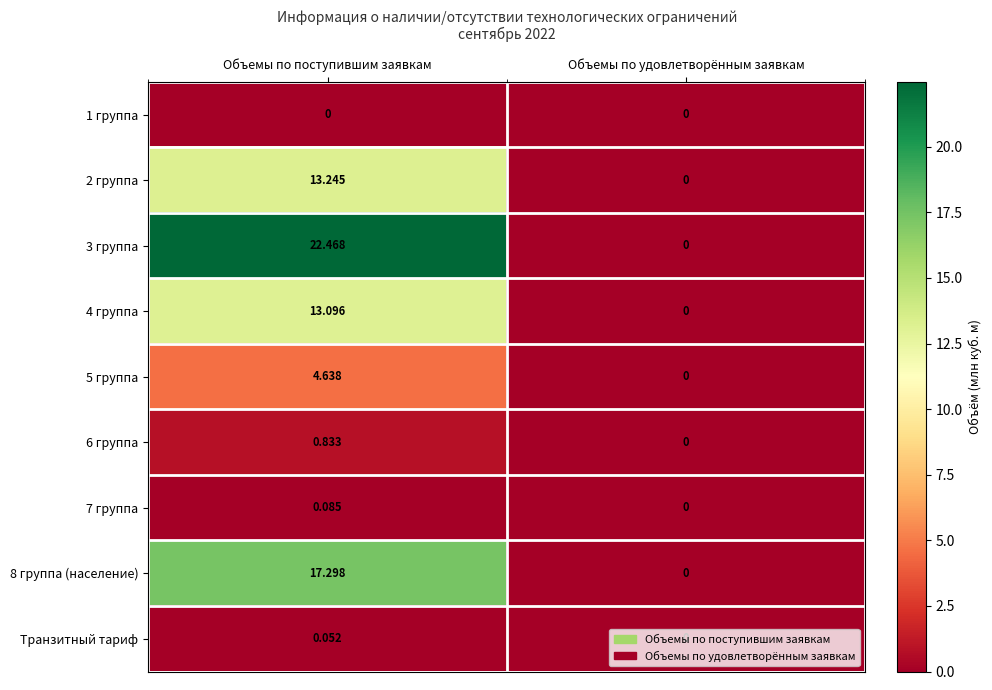

What is the maximum value shown in the chart?

22.5